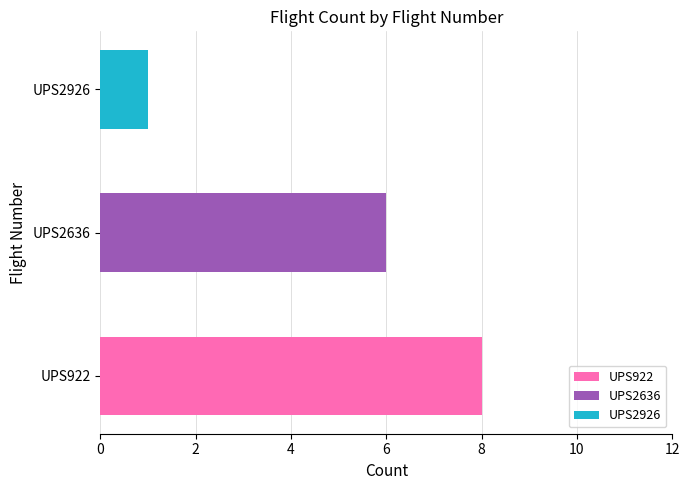

The chart shows a value of 3 at UPS2636. True or false?

False